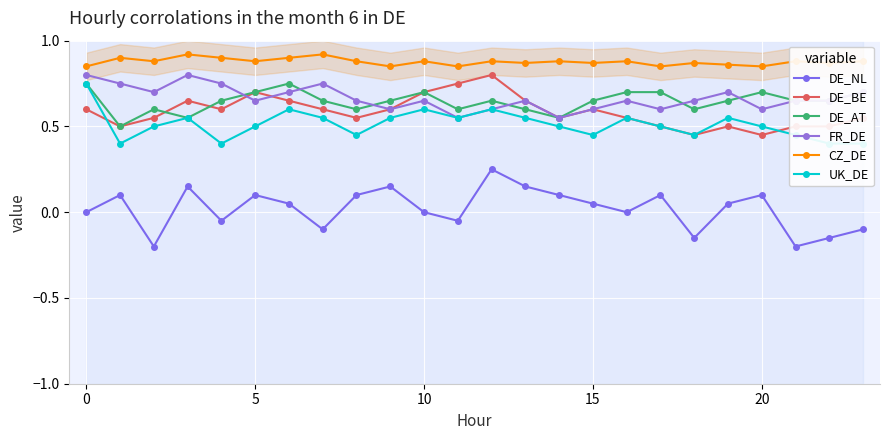

Reading left to right, extract all data points from this chart.

DE_NL: 0.0	0.1	-0.2	0.1	-0.1	0.1	0.1	-0.1	0.1	0.1	0.0	-0.1	0.2	0.1	0.1	0.1	0.0	0.1	-0.1	0.1	0.1	-0.2	-0.1	-0.1
DE_BE: 0.6	0.5	0.6	0.7	0.6	0.7	0.7	0.6	0.6	0.6	0.7	0.8	0.8	0.7	0.6	0.6	0.6	0.5	0.5	0.5	0.5	0.5	0.5	0.6
DE_AT: 0.8	0.5	0.6	0.6	0.7	0.7	0.8	0.7	0.6	0.7	0.7	0.6	0.7	0.6	0.6	0.7	0.7	0.7	0.6	0.7	0.7	0.7	0.7	0.7
FR_DE: 0.8	0.8	0.7	0.8	0.8	0.7	0.7	0.8	0.7	0.6	0.7	0.6	0.6	0.7	0.6	0.6	0.7	0.6	0.7	0.7	0.6	0.7	0.7	0.7
CZ_DE: 0.8	0.9	0.9	0.9	0.9	0.9	0.9	0.9	0.9	0.8	0.9	0.8	0.9	0.9	0.9	0.9	0.9	0.8	0.9	0.9	0.8	0.9	0.9	0.9
UK_DE: 0.8	0.4	0.5	0.6	0.4	0.5	0.6	0.6	0.5	0.6	0.6	0.6	0.6	0.6	0.5	0.5	0.6	0.5	0.5	0.6	0.5	0.5	0.4	0.4